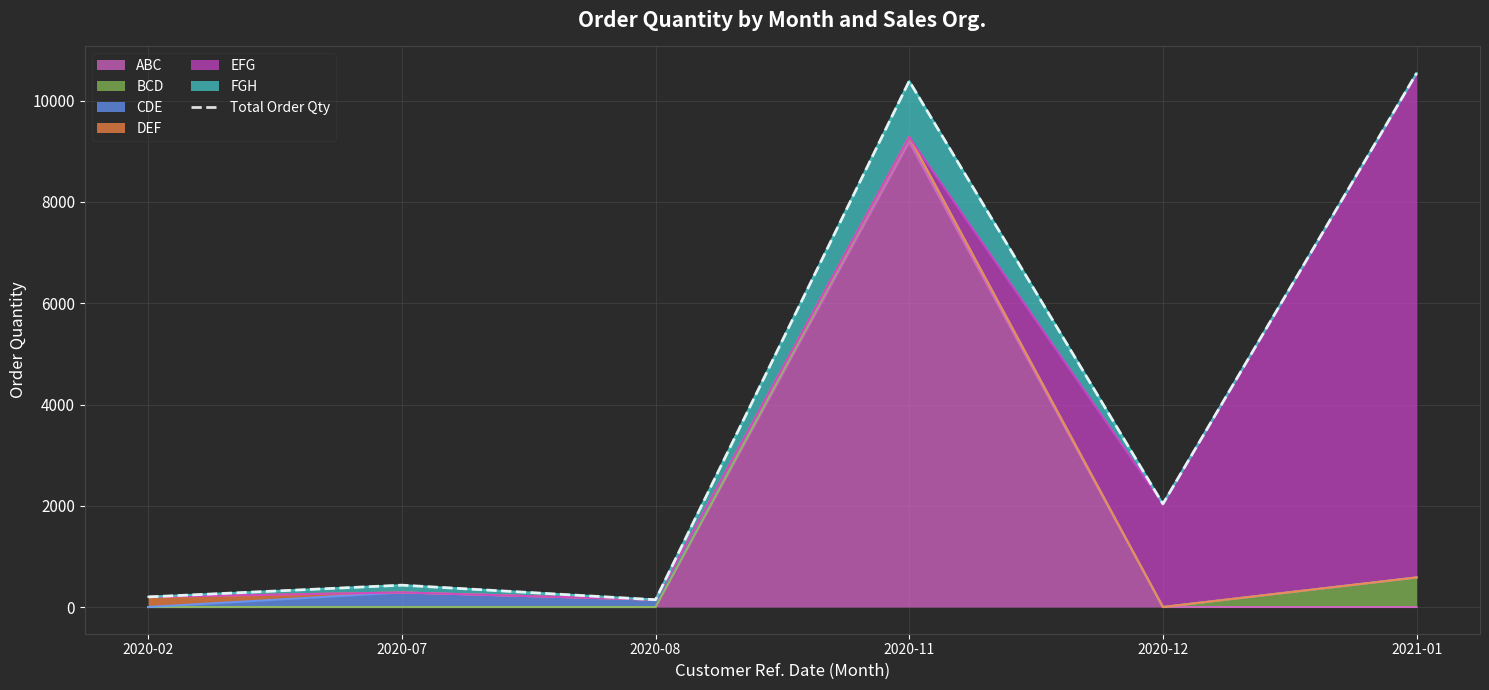

What is the average value?

3958